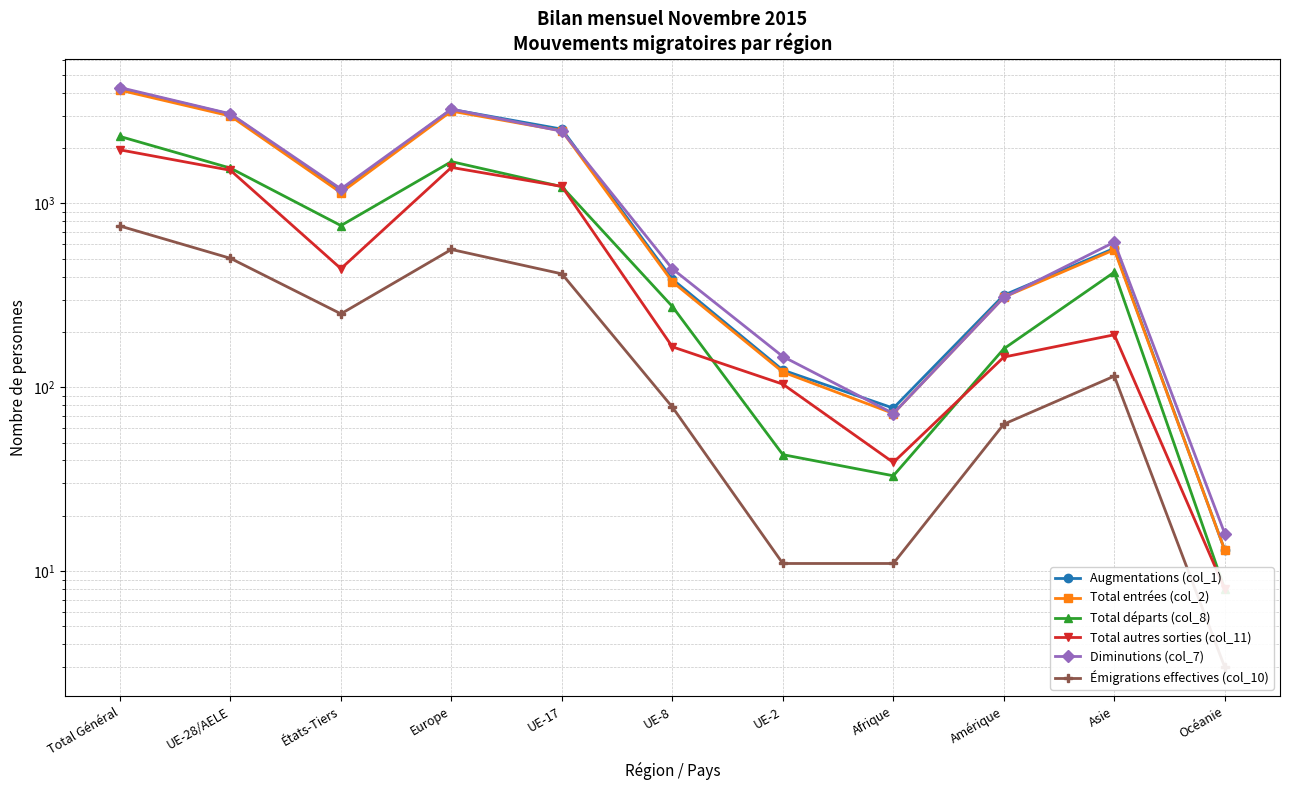

What is the maximum value shown in the chart?

4272